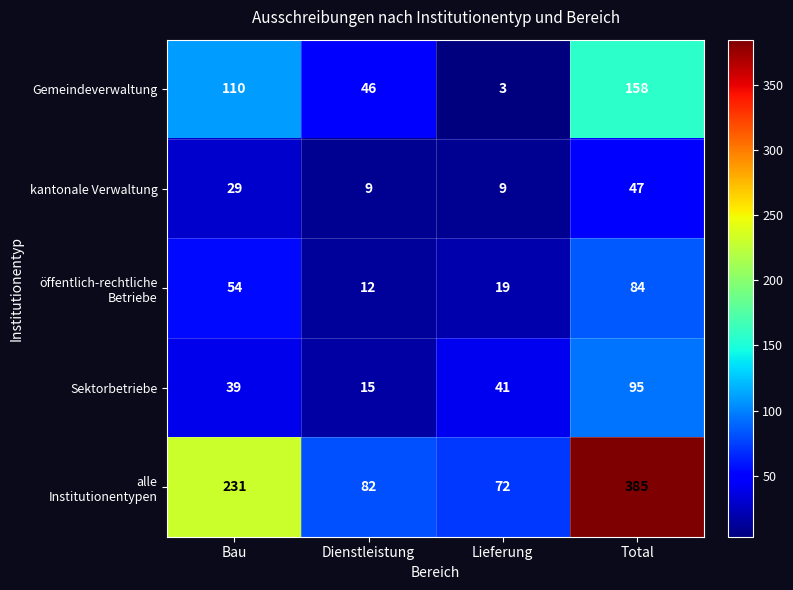

Rank the categories by Sektorbetriebe value from highest to lowest.

Total, Lieferung, Bau, Dienstleistung